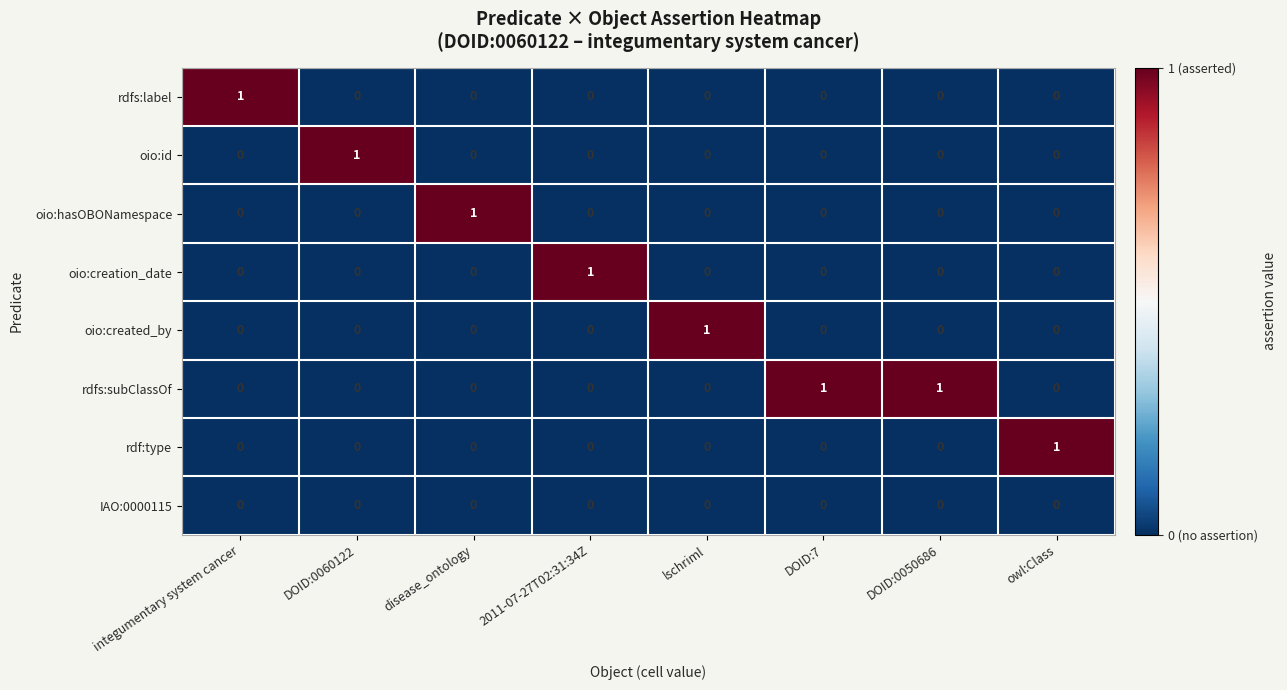

The value of rdf:type at DOID:0050686 is 0. True or false?

True